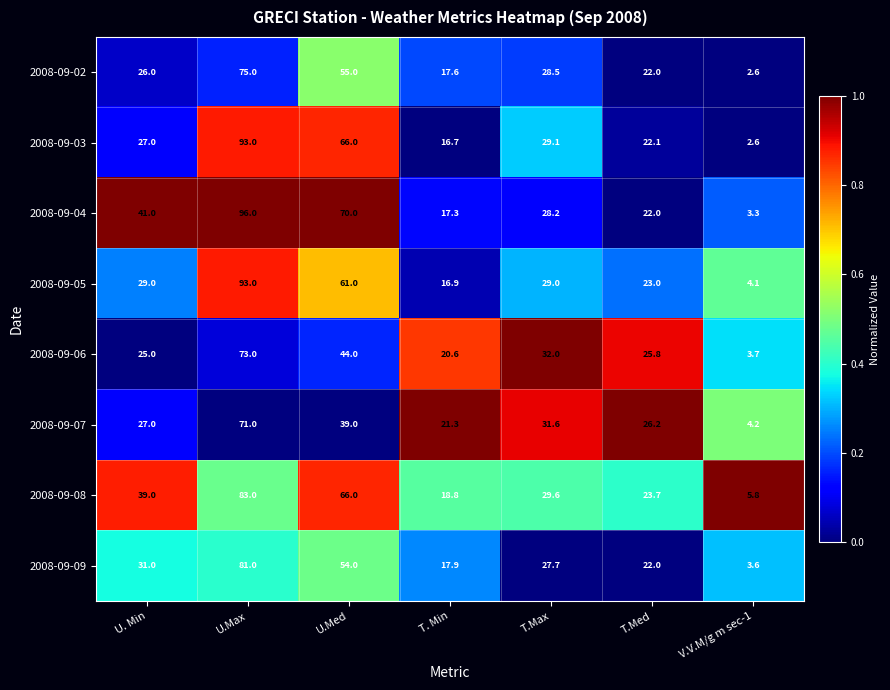

What is the greatest value displayed?

96.0